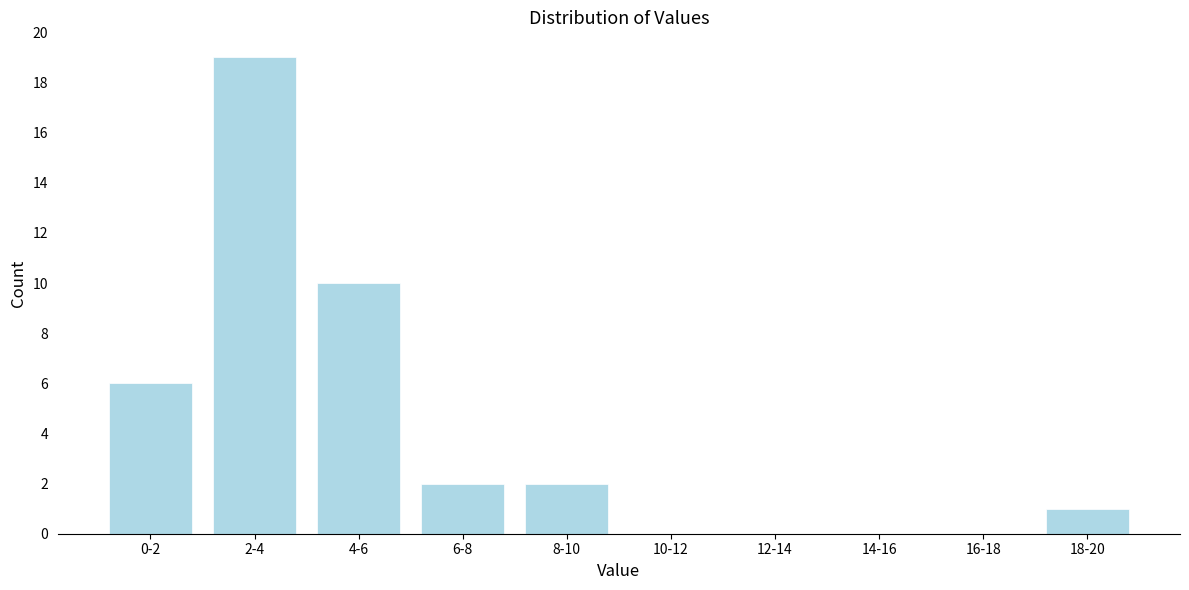

Reading left to right, what are all the values shown in this chart?

0-2=6	2-4=19	4-6=10	6-8=2	8-10=2	10-12=0	12-14=0	14-16=0	16-18=0	18-20=1